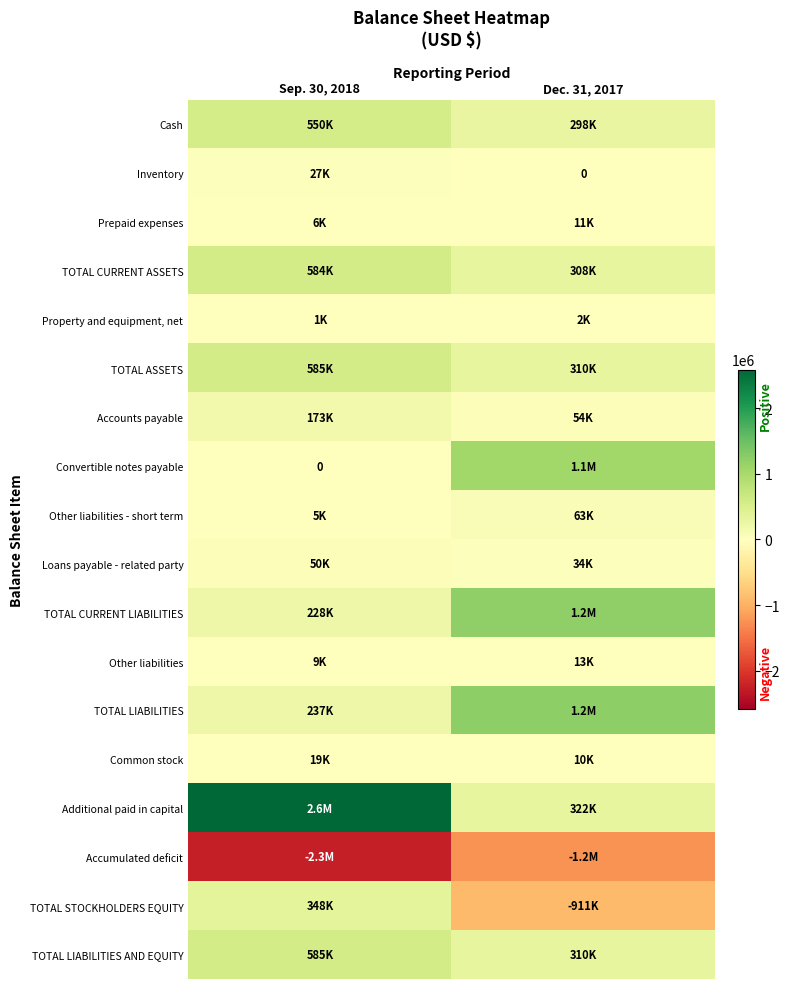

What is the average value of the TOTAL CURRENT LIABILITIES series?

718053